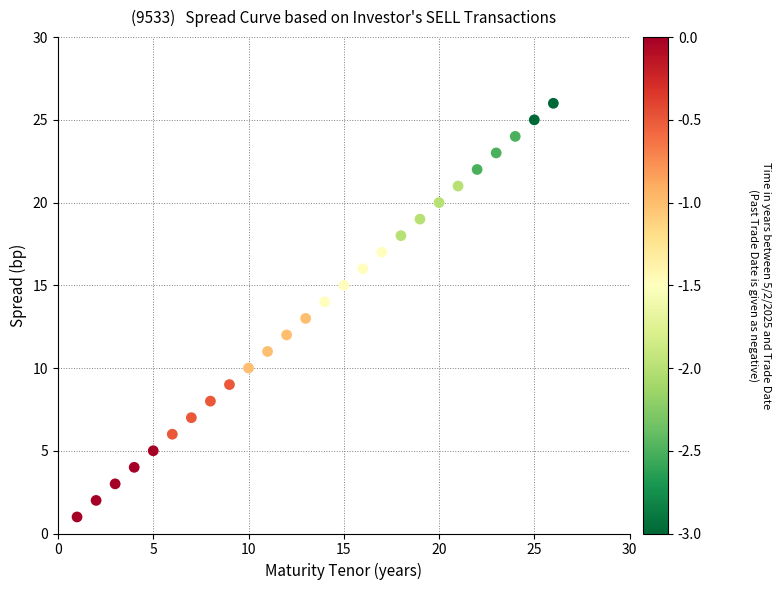

What is the range of Y values (max minus min)?

25